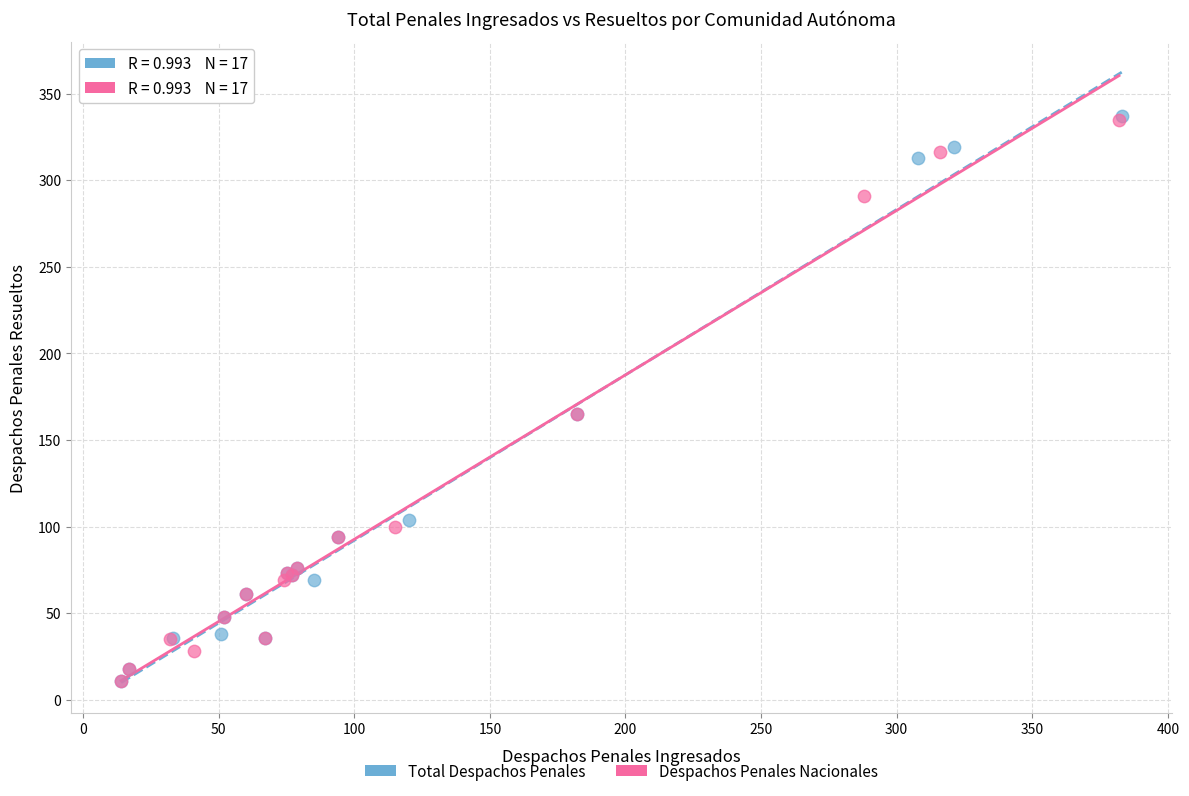

What are all the series names shown in the legend?

Total Despachos Penales, Despachos Penales Nacionales